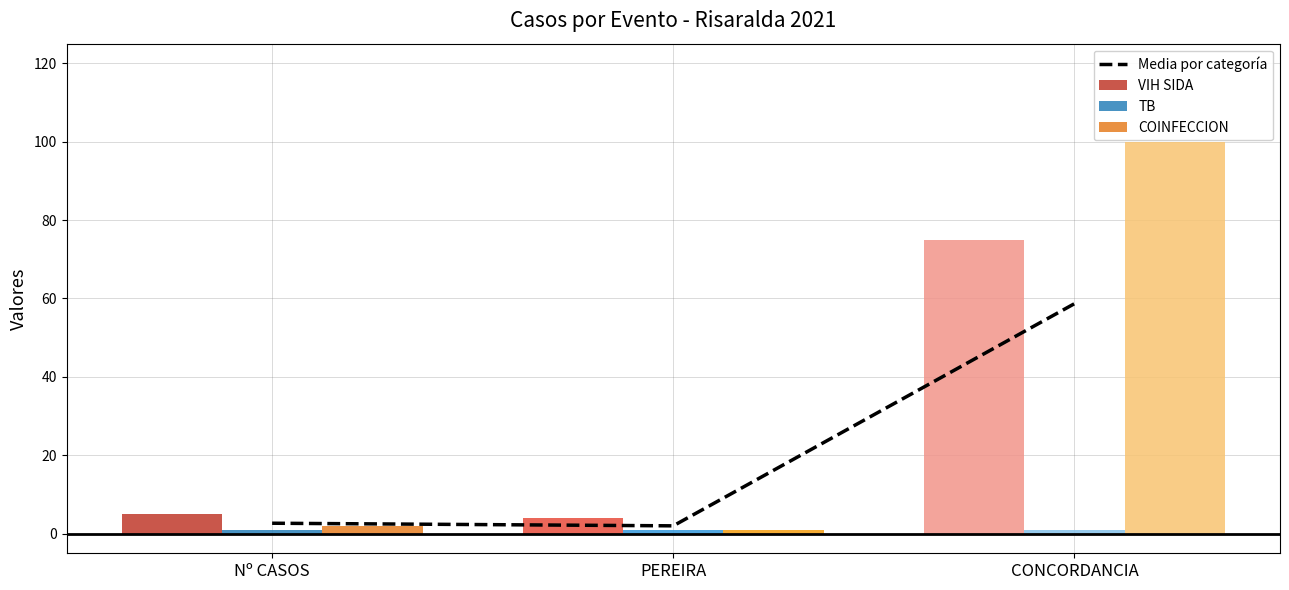

Rank the series at CONCORDANCIA from lowest to highest value.

TB, Media por categoría, VIH SIDA, COINFECCION